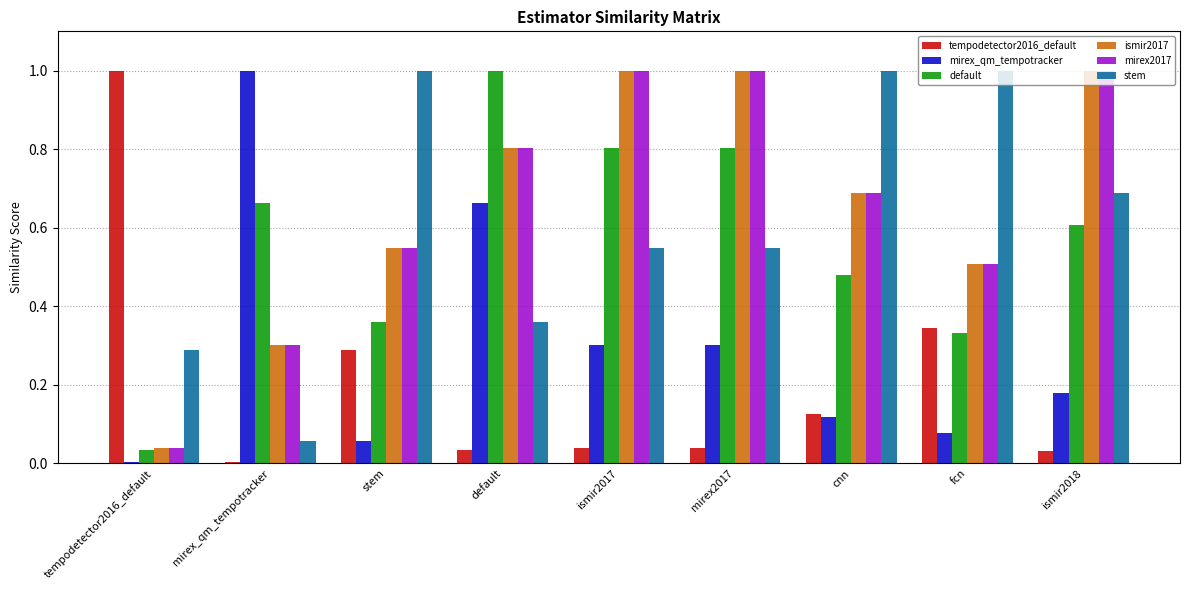

What is the maximum value for mirex2017?

1.0